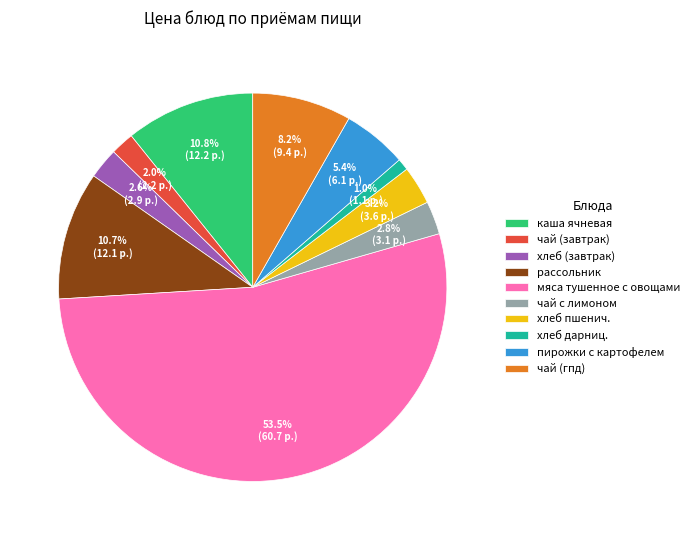

Does мяса тушенное с овощами account for over 50% of the chart?

Yes